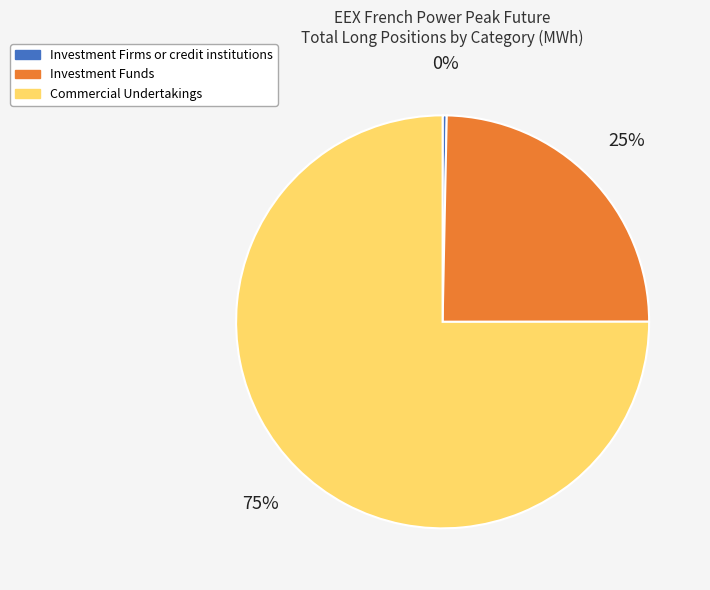

Is Commercial Undertakings the majority of the pie?

Yes